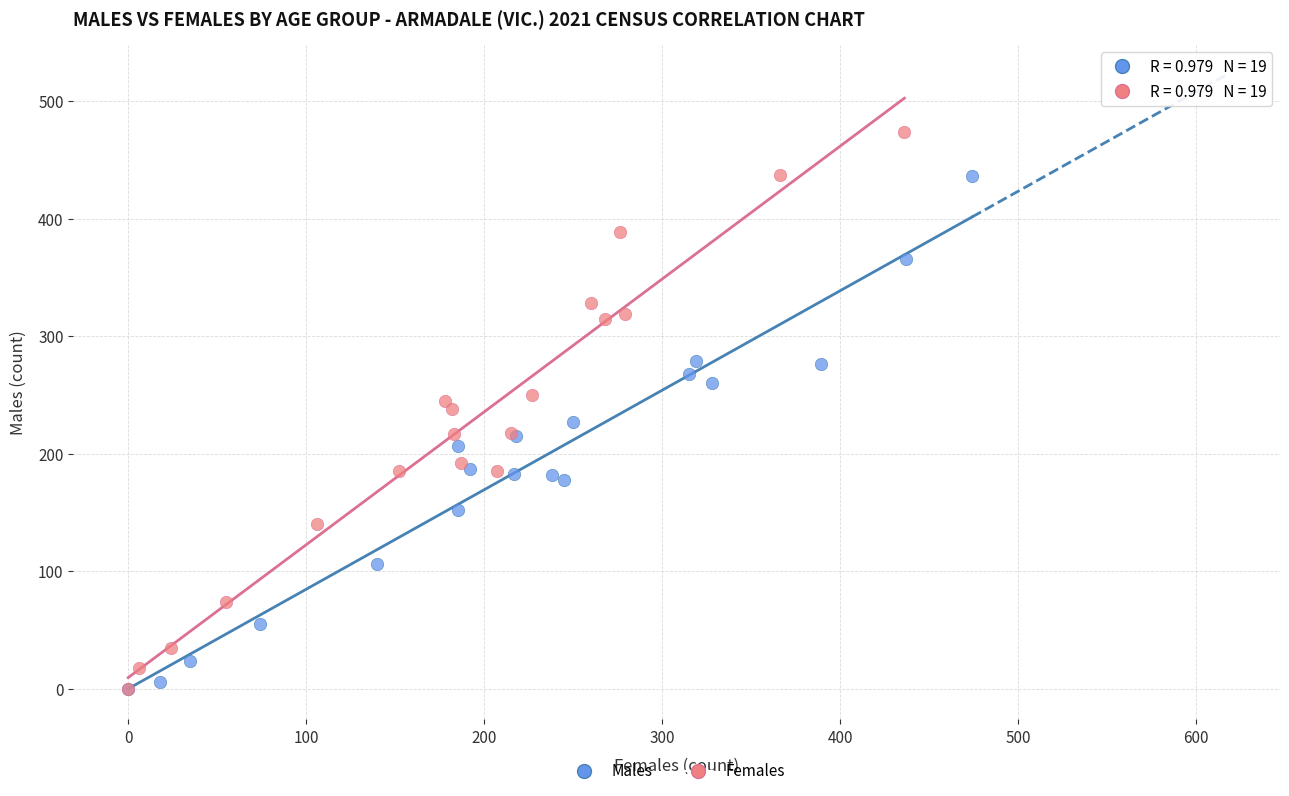

Which series reaches the maximum Y coordinate?

Females